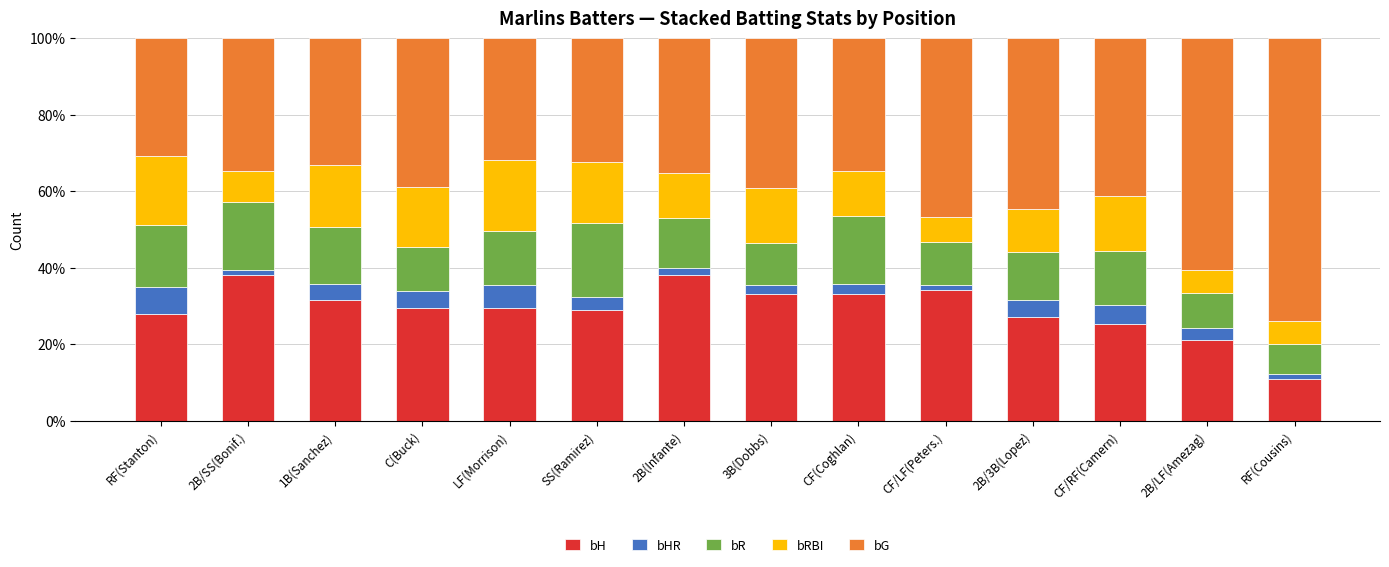

What is the difference between the maximum and minimum values in the bH series?

27.4